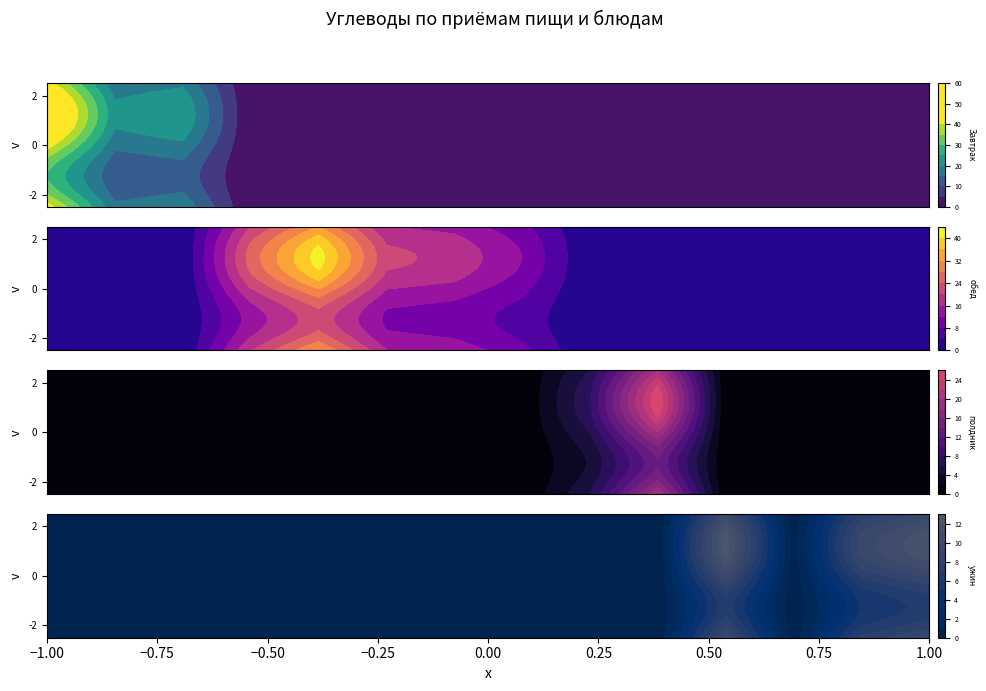

How many positive values does the обед series have?

5